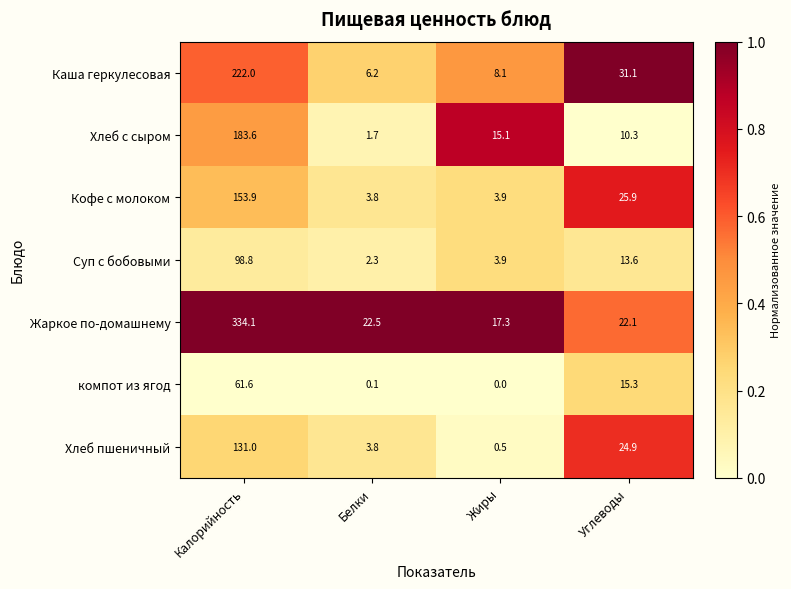

Which series has the largest range (max minus min)?

Жаркое по-домашнему